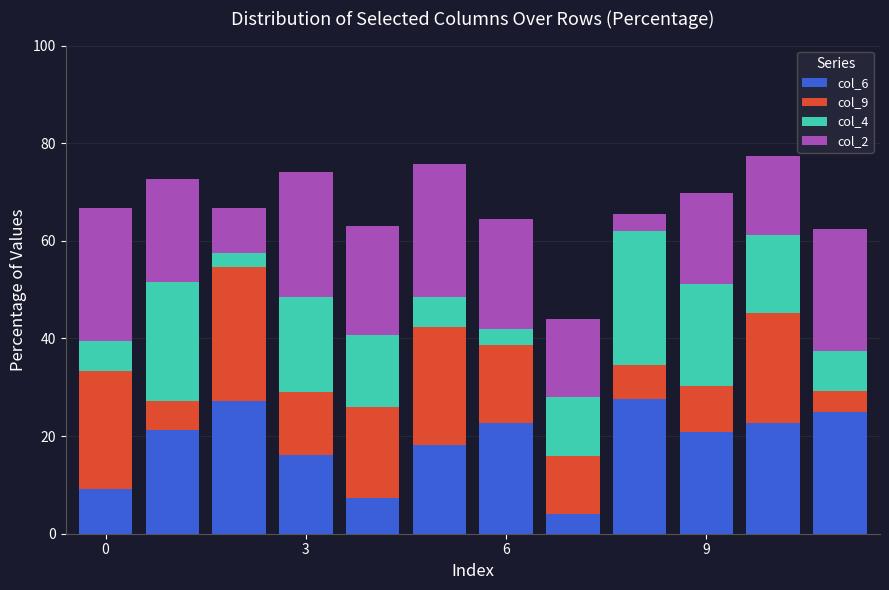

What is the sum of all col_6 values?

222.0